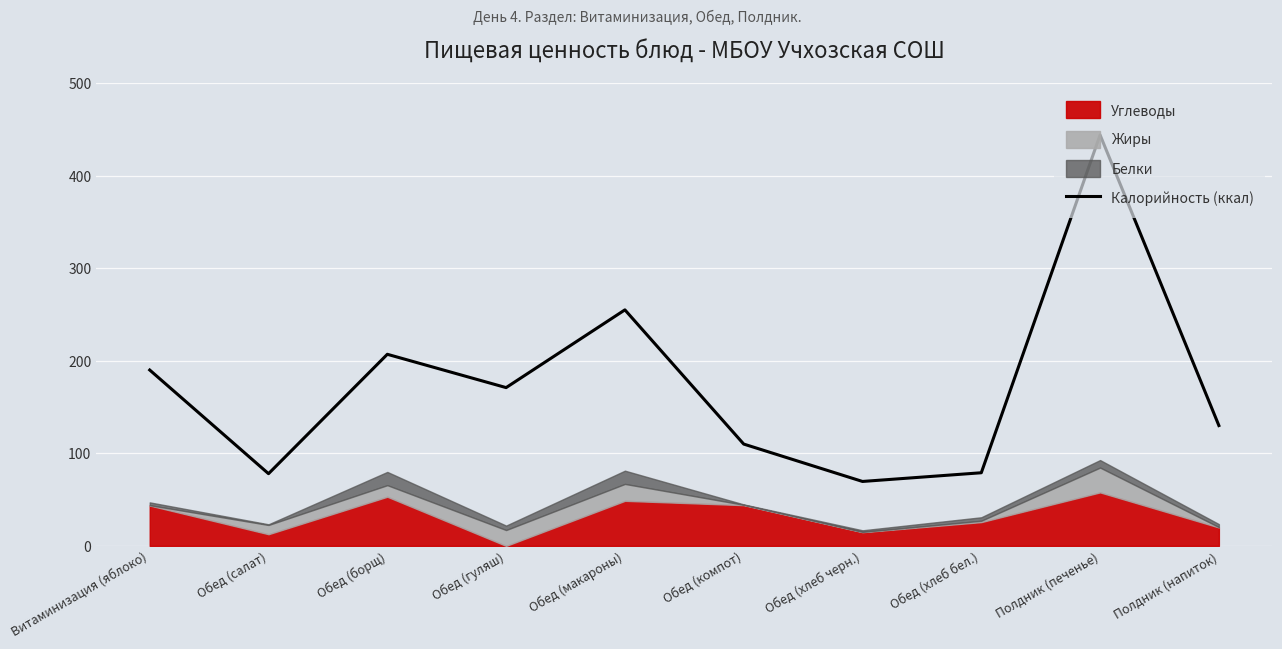

How many lines are shown in the chart?

1